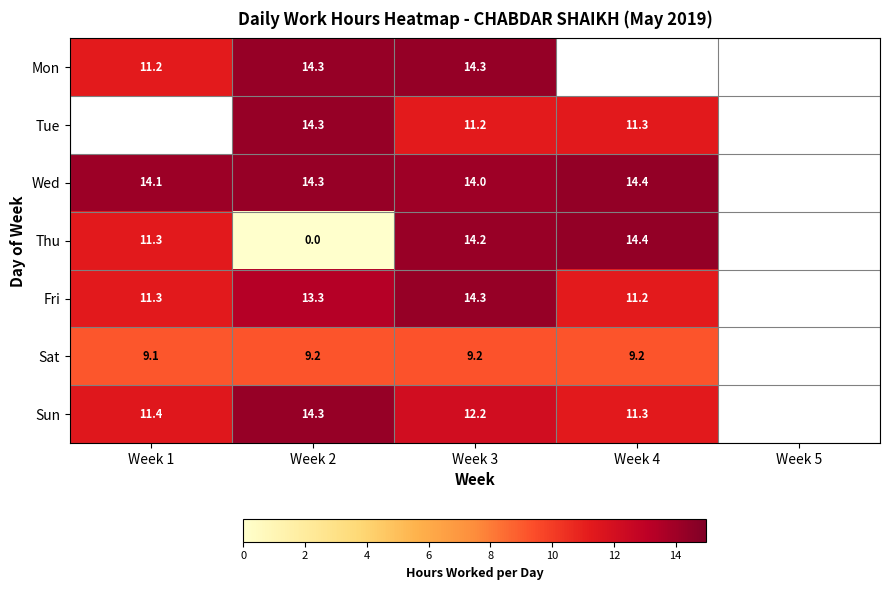

Between Week 2 and Week 3, which series saw the biggest shift?

Thu